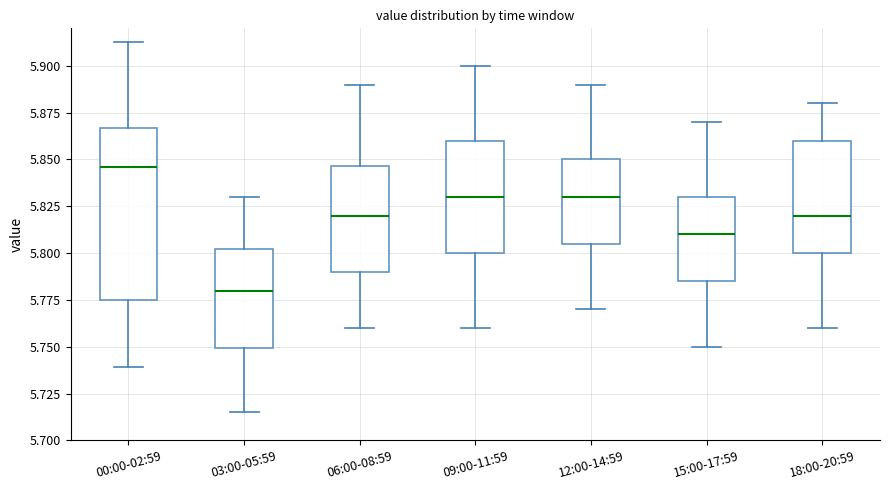

Where does the lower whisker of the box for 09:00-11:59 end on the y-axis? The values are not printed on the chart, so give them approximately, as read against the axis.

5.760